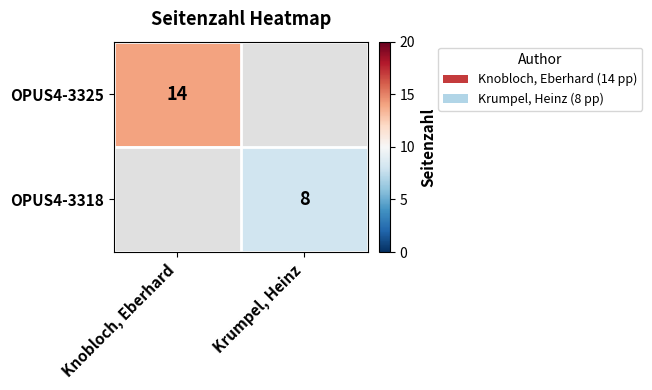

The value of OPUS4-3325 at Knobloch, Eberhard is 14. True or false?

True